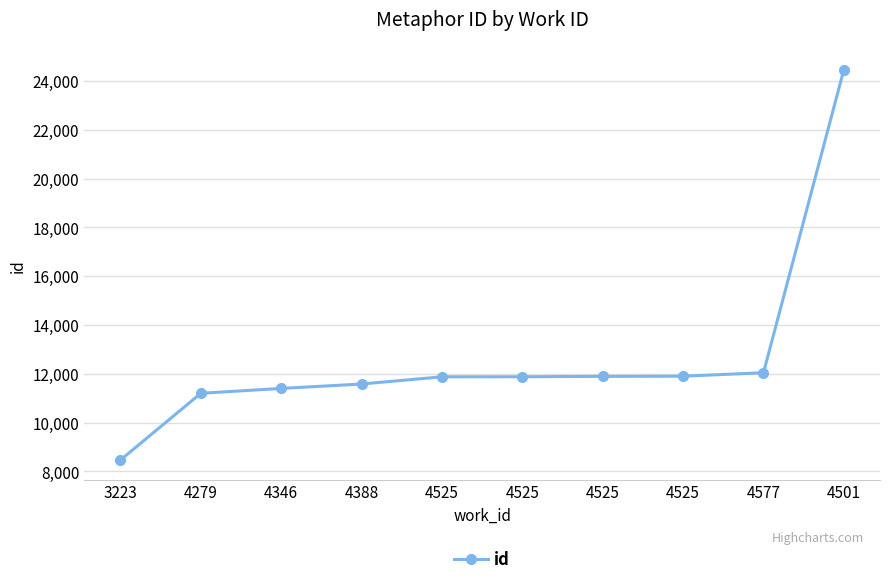

How many data points does each series have?

10